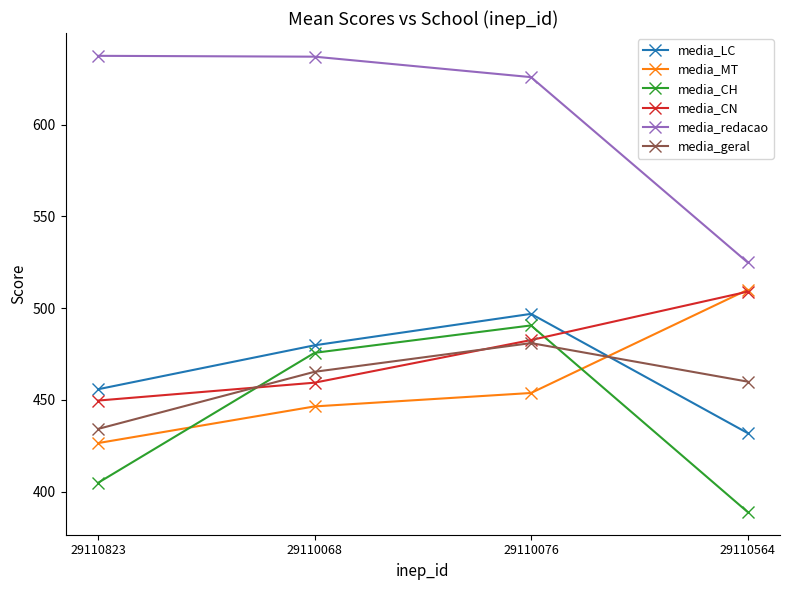

What is the value of the media_redacao point at the 3rd from the left?

625.9